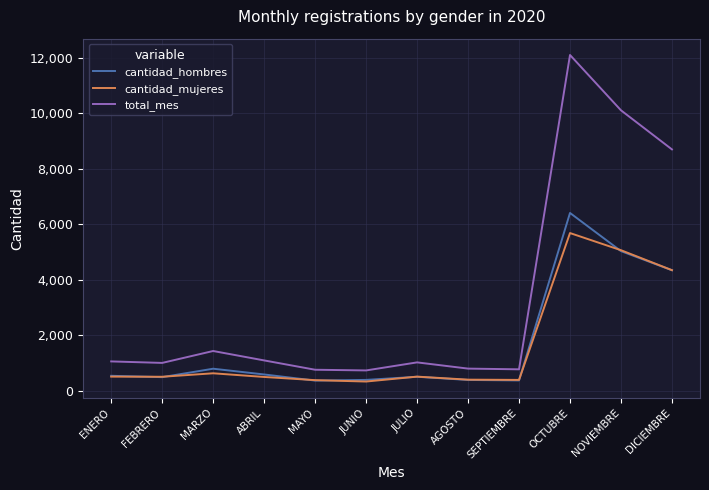

What is the maximum value shown in the chart?

12104